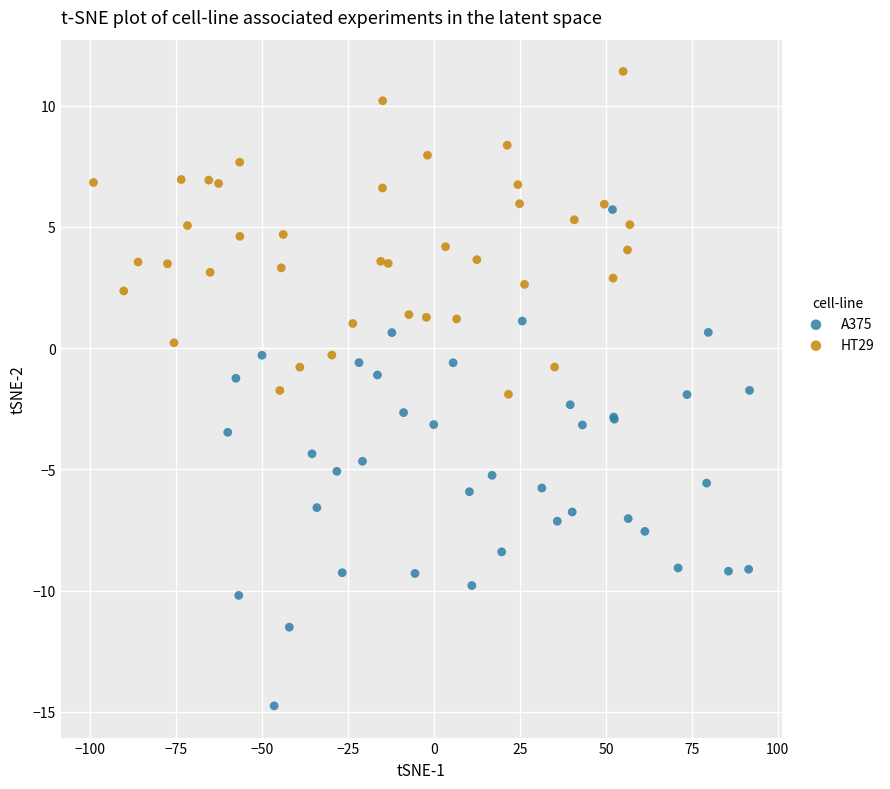

Which series has the largest Y range (max minus min)?

A375